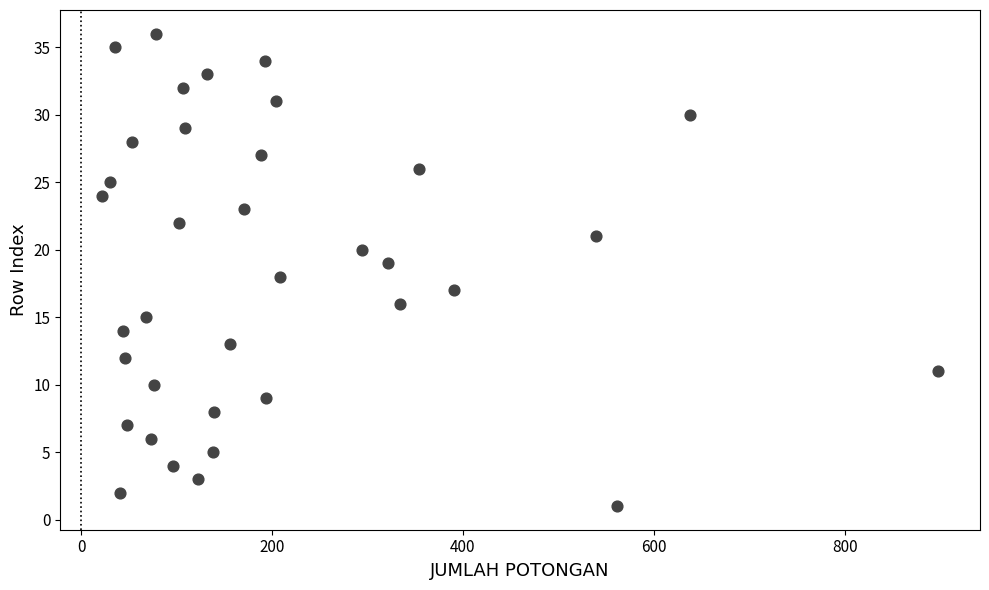

What is the range of Y values (max minus min)?

35